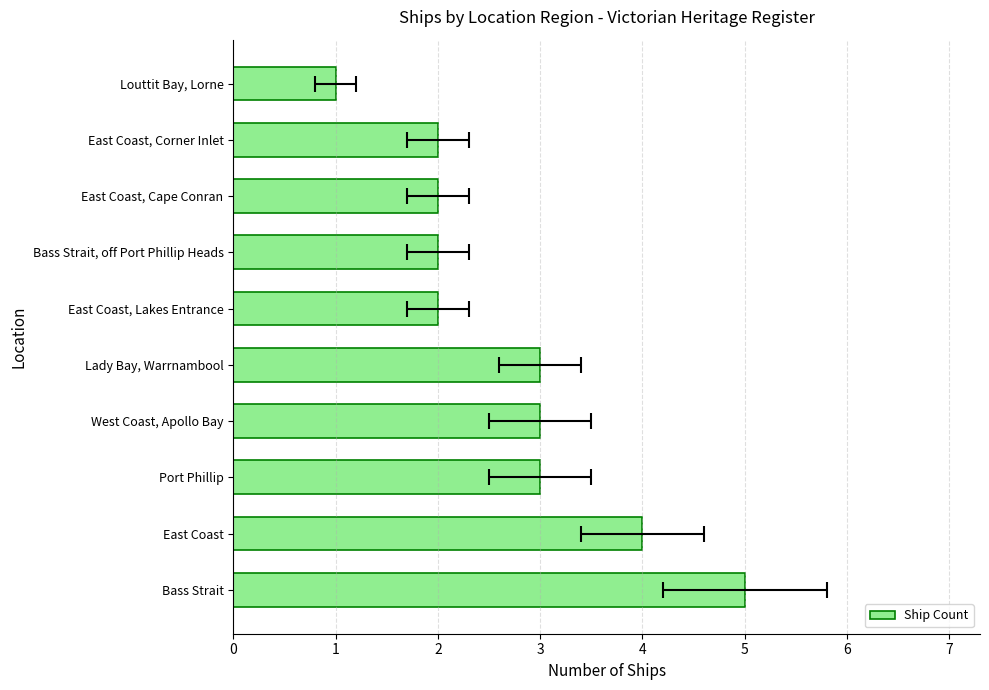

Is it true that the value at East Coast is 4?

True